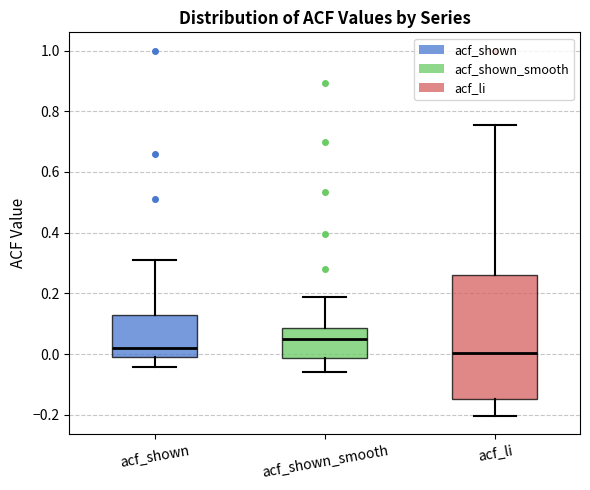

Reading left to right, transcribe this box plot: for each box, give where its median line is, the range the box spans, and where its two whiskers end, as read against the y-axis. The values are not printed on the chart, so give them approximately, as read against the axis.

acf_shown: median 0.02, box -0.02 to 0.12, whiskers -0.04 to 0.32
acf_shown_smooth: median 0.04, box -0.02 to 0.08, whiskers -0.06 to 0.18
acf_li: median 0.00, box -0.14 to 0.26, whiskers -0.20 to 0.76